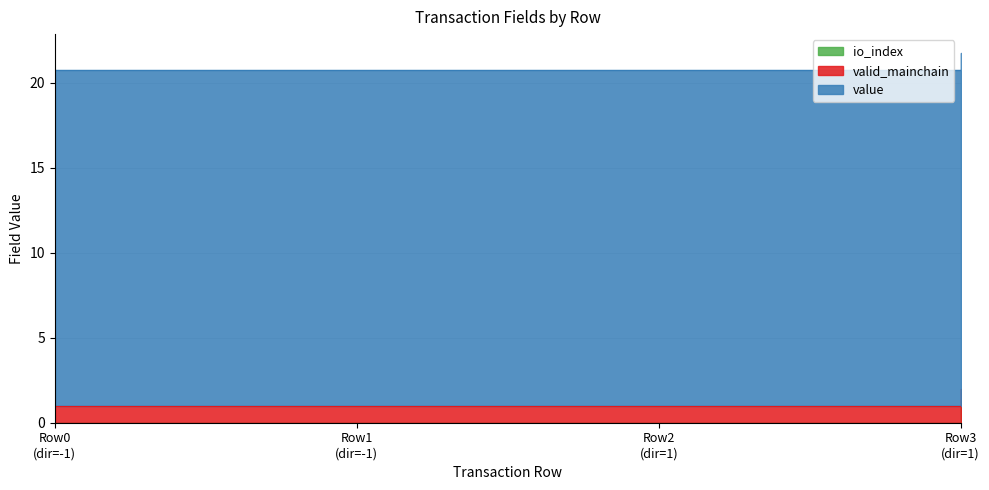

At how many categories does at least one series exceed 13?

4